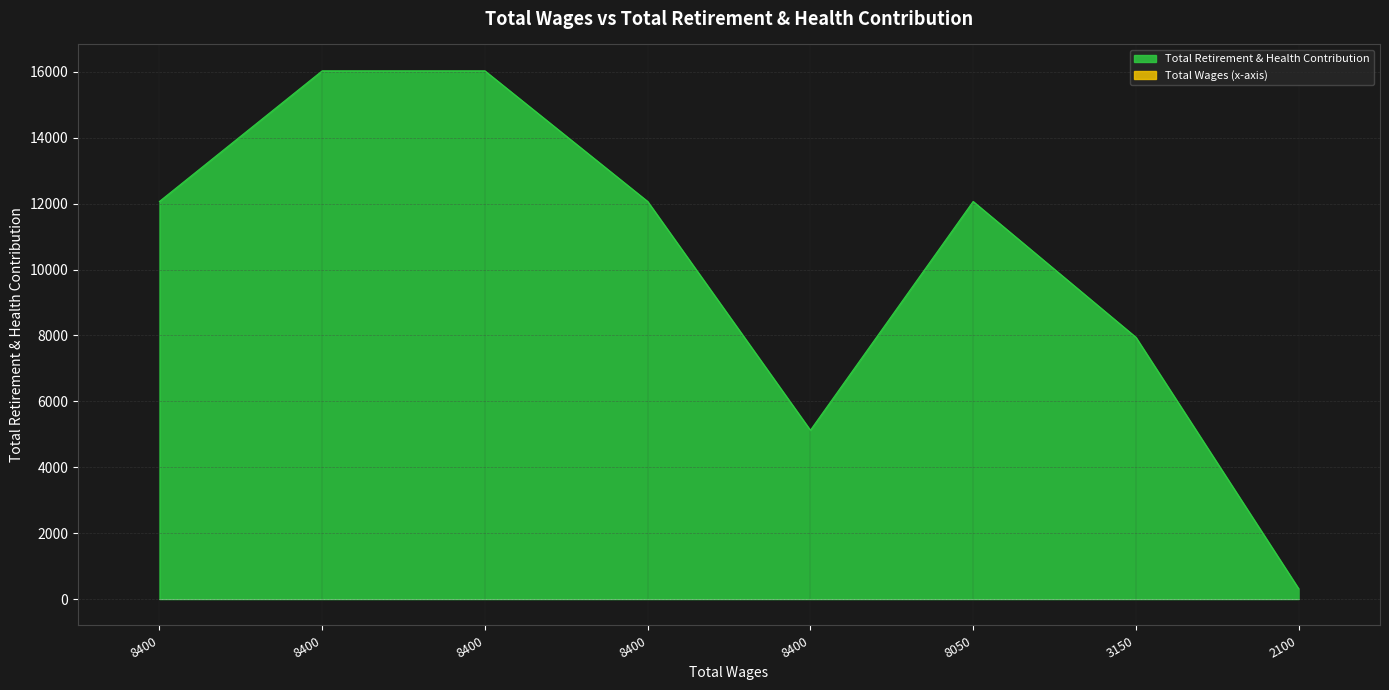

The chart shows a value of 5123 at 8400.0. True or false?

True